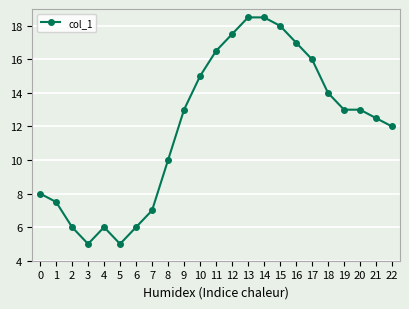

At which category does the data reach its first local peak?

4